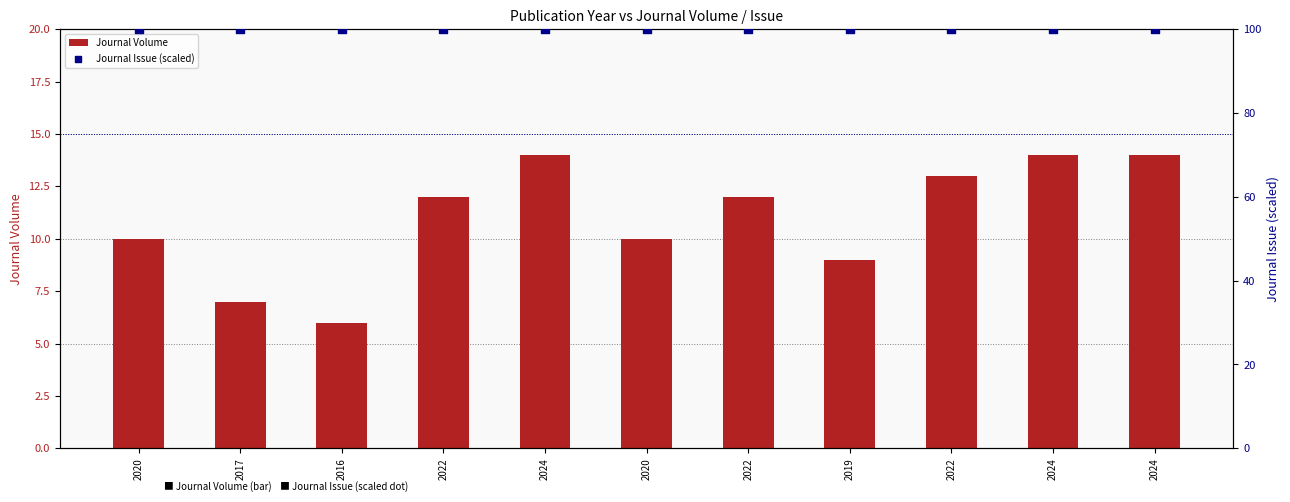

At which category is the sum across all series the highest?

2024